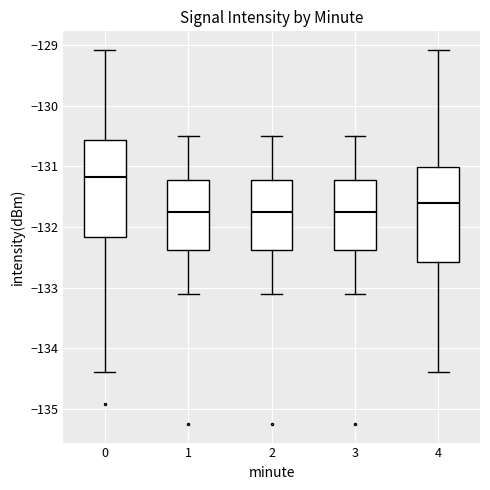

Where is the lower edge of the box at x = 2 on the y-axis? The values are not printed on the chart, so give them approximately, as read against the axis.

-132.4